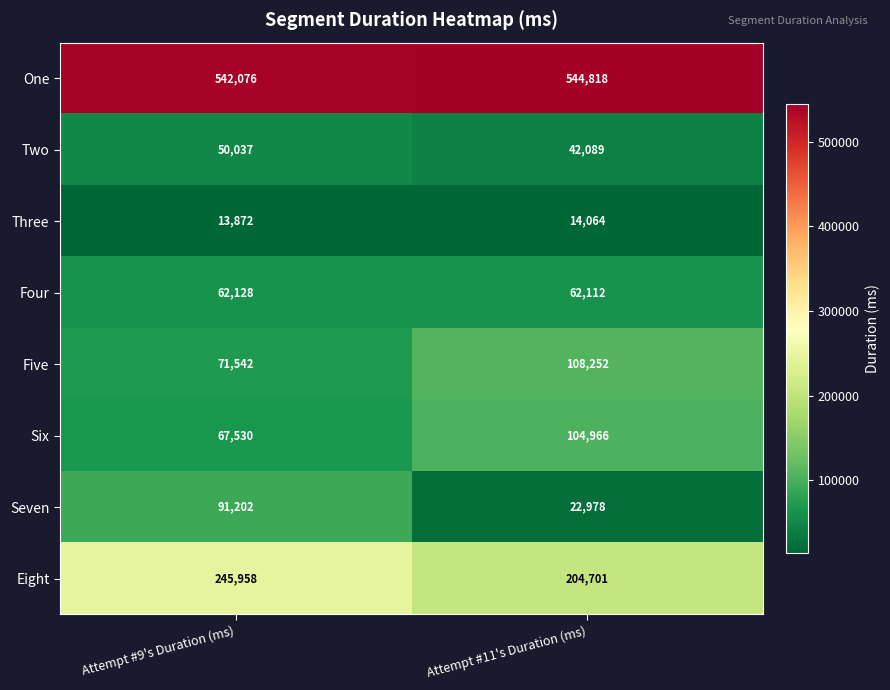

The value of Two at Attempt #11's Duration (ms) is 42089. True or false?

True